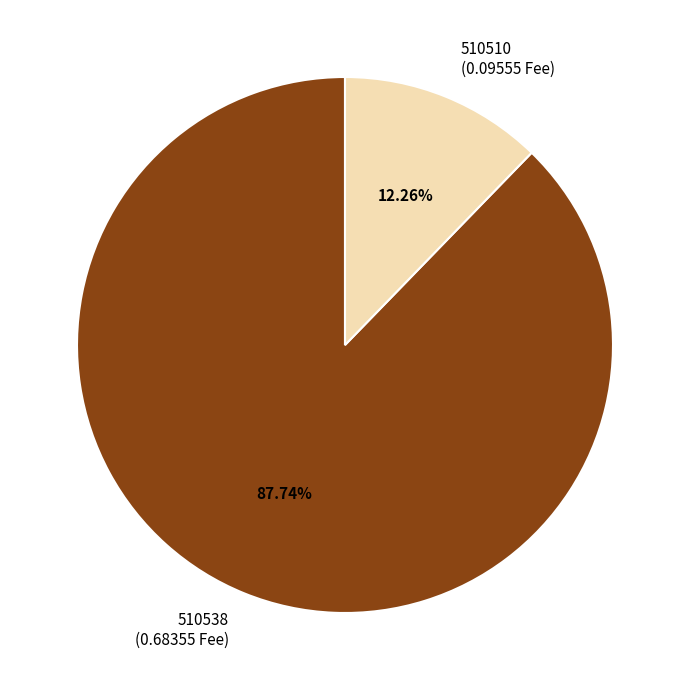

How many segments does this pie chart have?

2